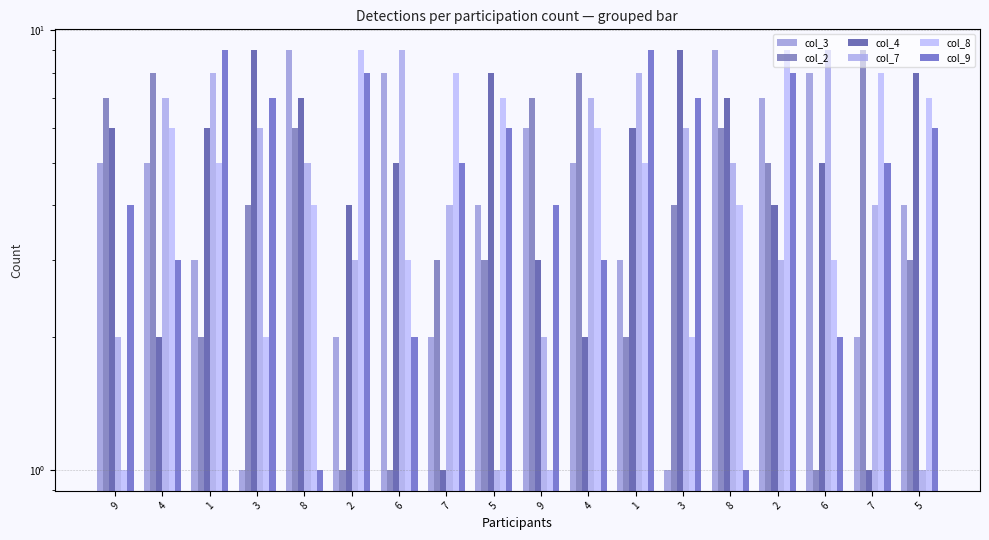

Count the number of data series in this chart.

6